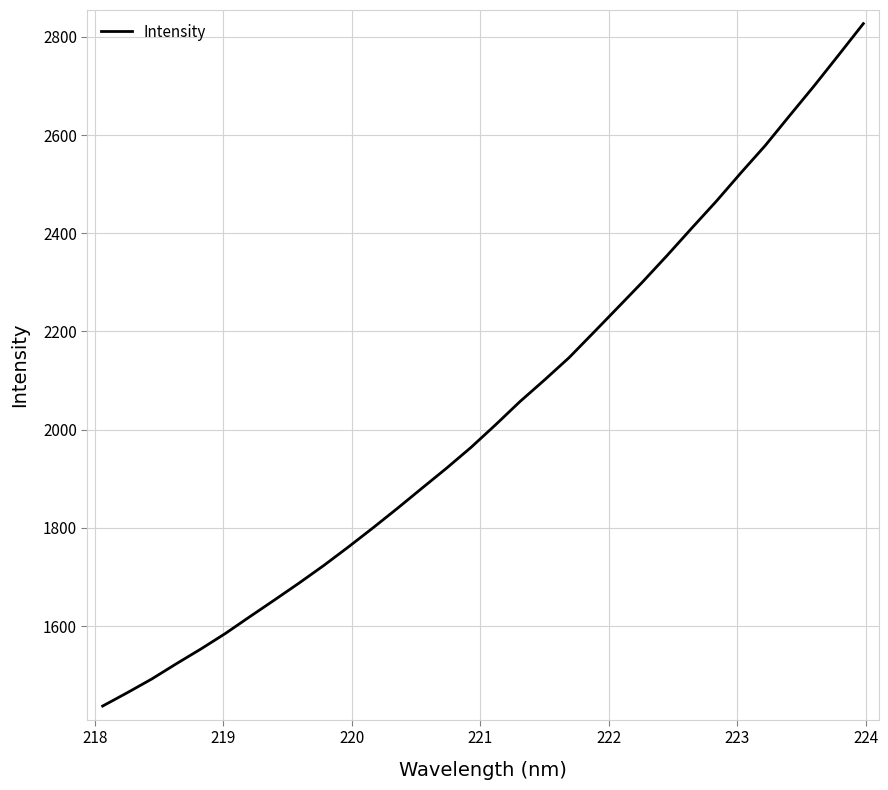

What is the smallest value displayed?

1437.1